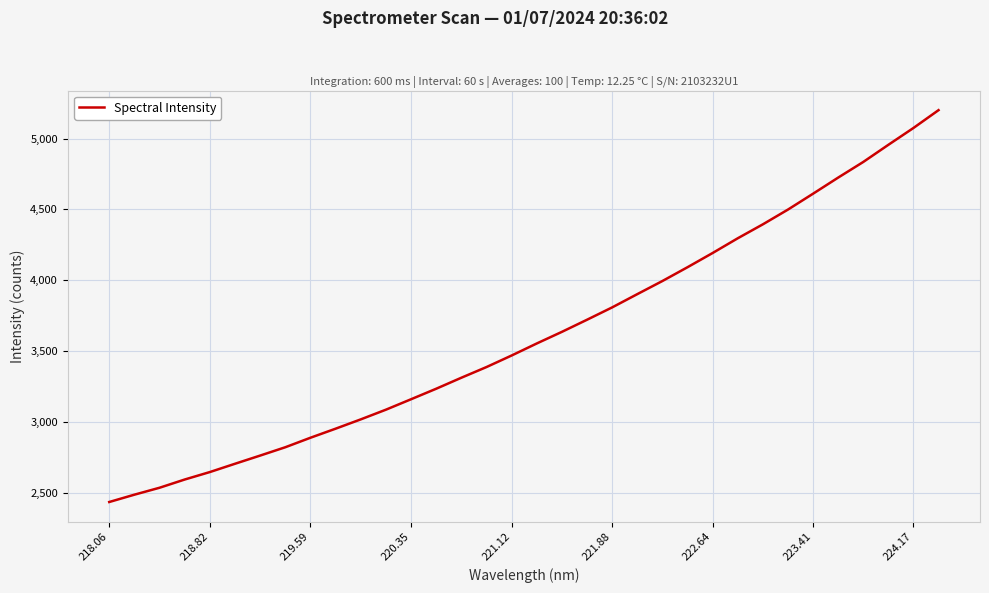

What is the smallest value displayed?

2436.8